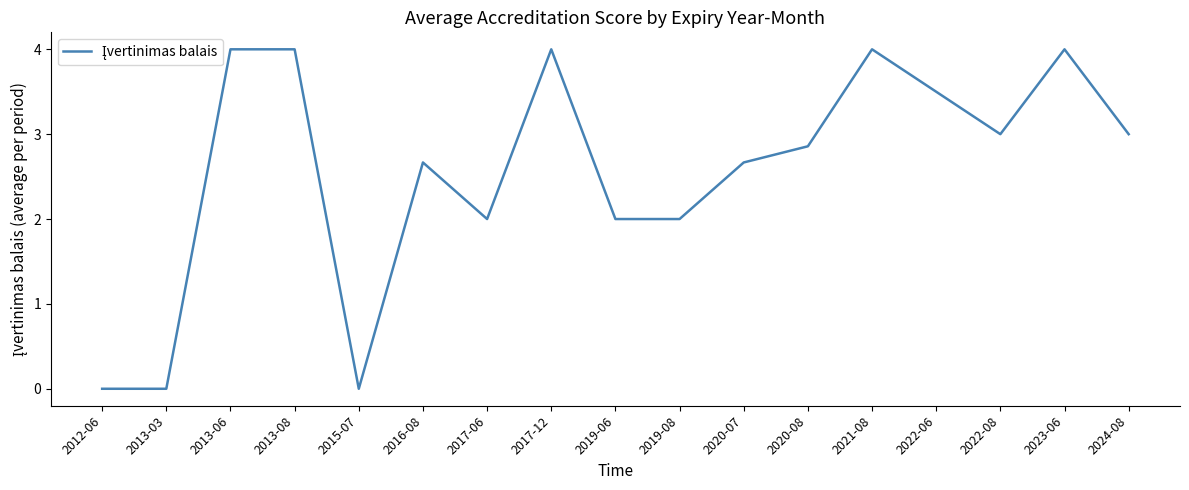

Reading left to right, extract all data points from this chart.

2012-06=0.0	2013-03=0.0	2013-06=4.0	2013-08=4.0	2015-07=0.0	2016-08=2.7	2017-06=2.0	2017-12=4.0	2019-06=2.0	2019-08=2.0	2020-07=2.7	2020-08=2.9	2021-08=4.0	2022-06=3.5	2022-08=3.0	2023-06=4.0	2024-08=3.0